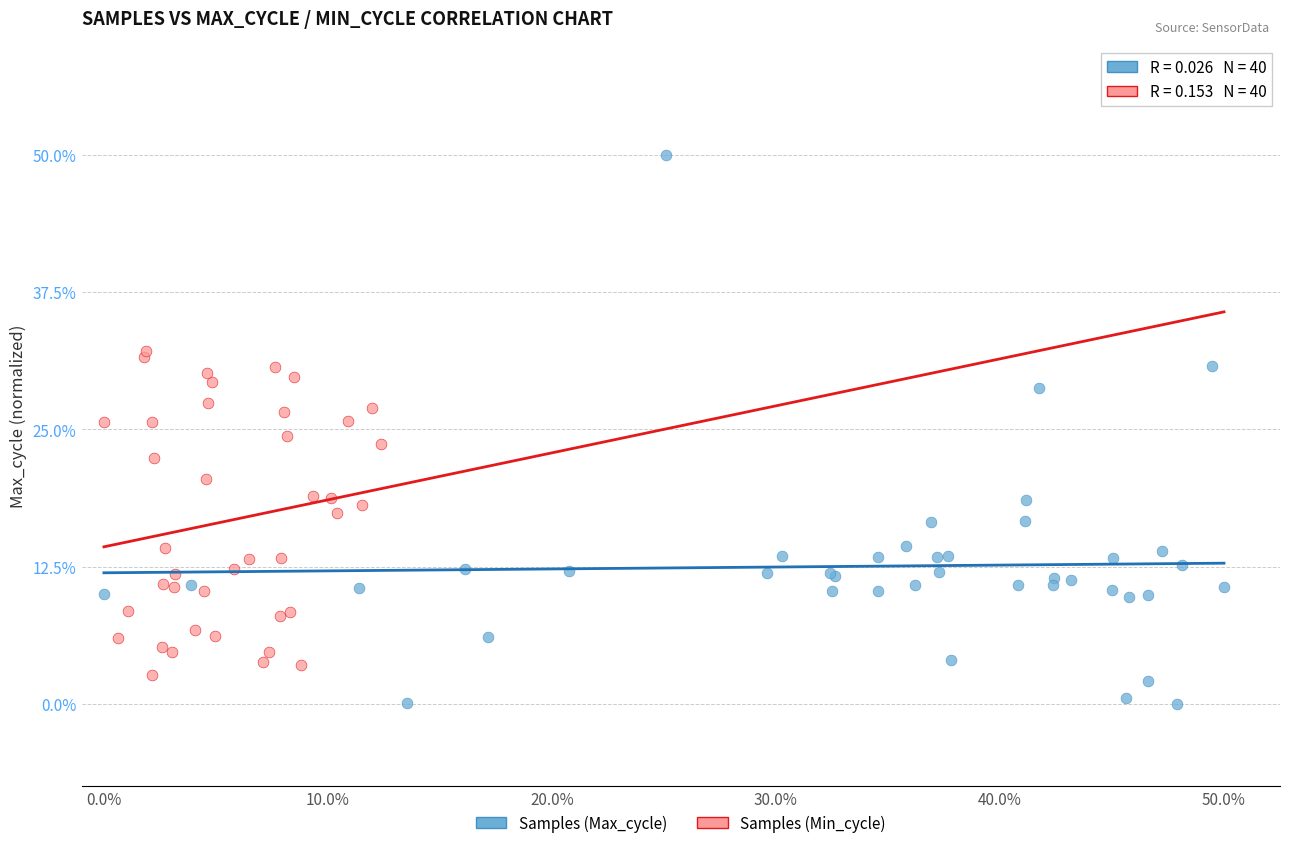

What are all the series names shown in the legend?

Samples (Max_cycle), Samples (Min_cycle)